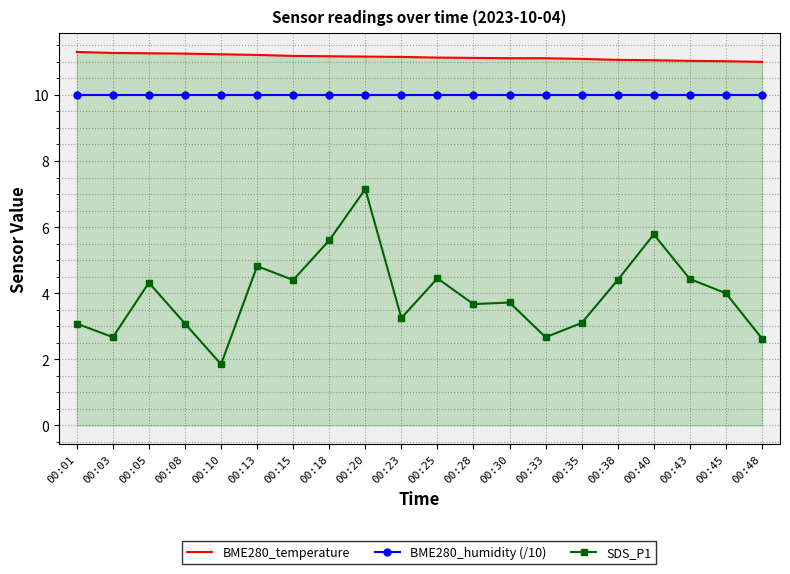

Which series changed the most between 00:28 and 00:38?

SDS_P1